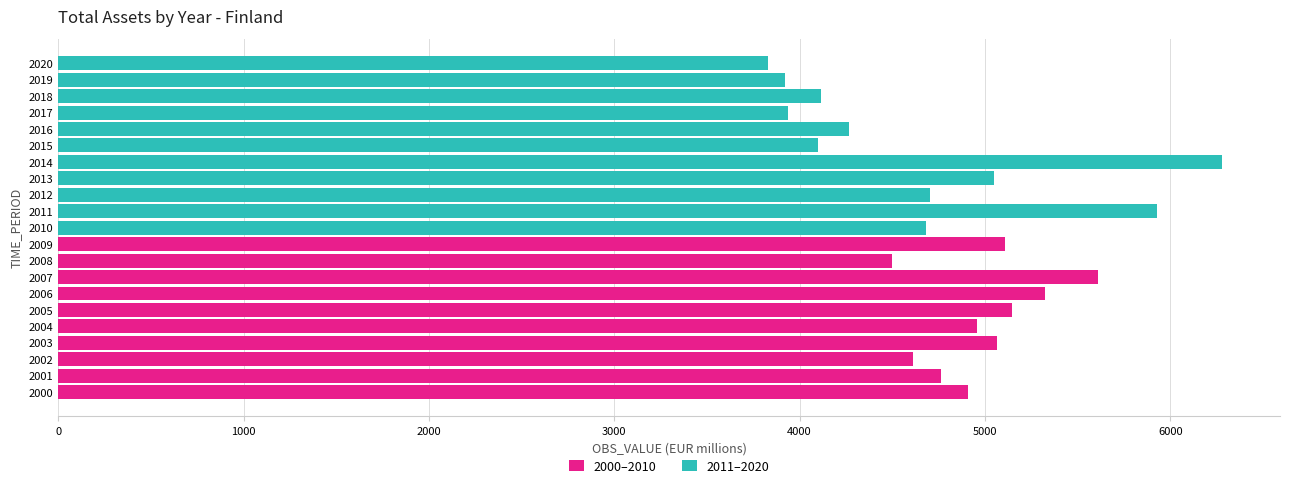

What is the change in value from 2005 to 2006?

+178